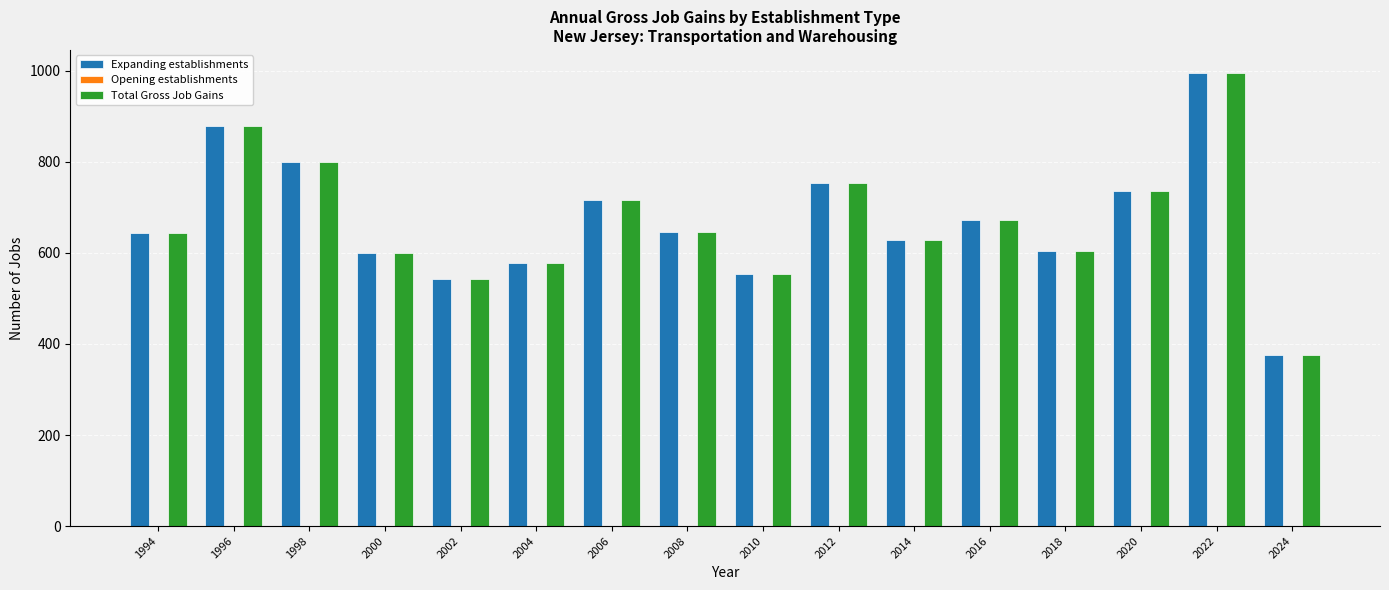

At which category is the sum across all series the highest?

2022